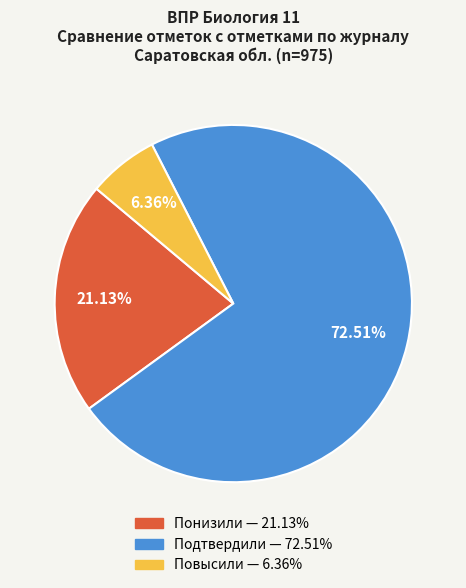

Does any single category account for the majority?

Yes